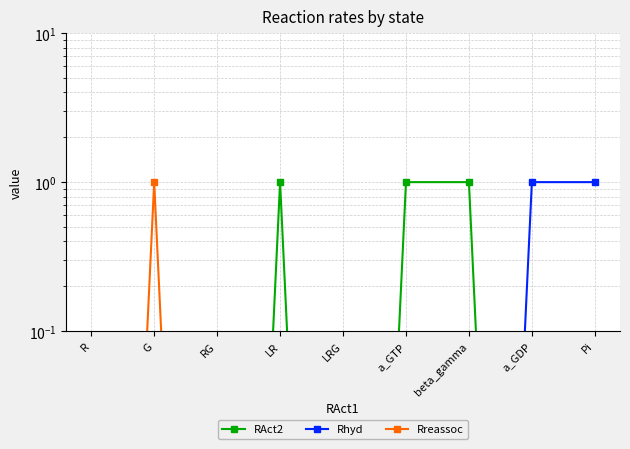

Which category has the highest value across all series?

LR